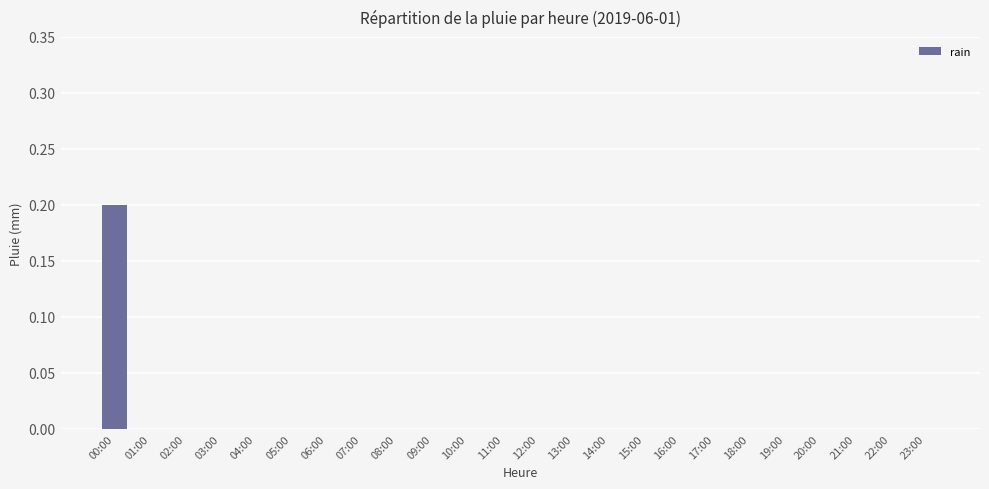

Reading right to left, transcribe all the data shown in this chart.

0.0	0.0	0.0	0.0	0.0	0.0	0.0	0.0	0.0	0.0	0.0	0.0	0.0	0.0	0.0	0.0	0.0	0.0	0.0	0.0	0.0	0.0	0.0	0.2